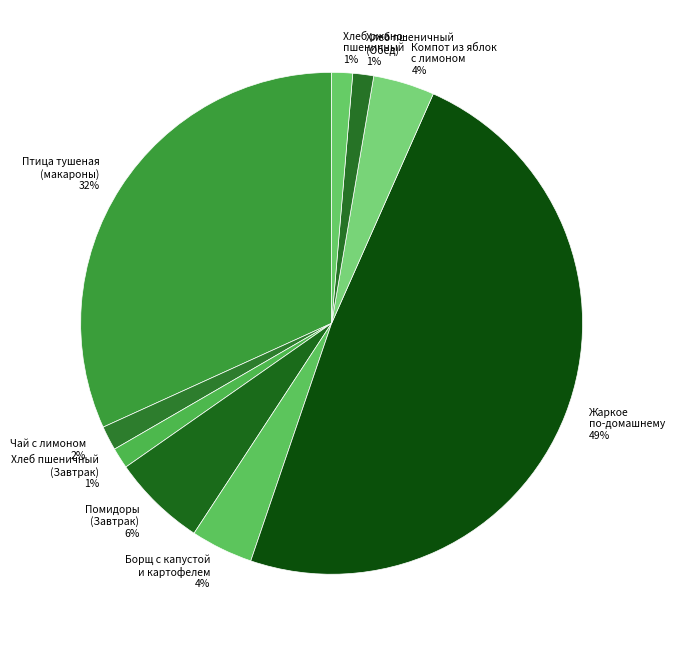

How many slices are in this pie chart?

9